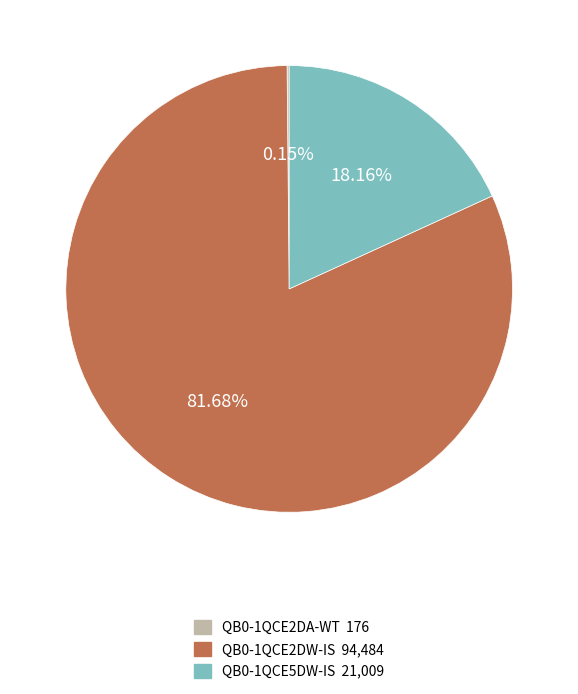

Which category accounts for the majority?

QB0-1QCE2DW-IS